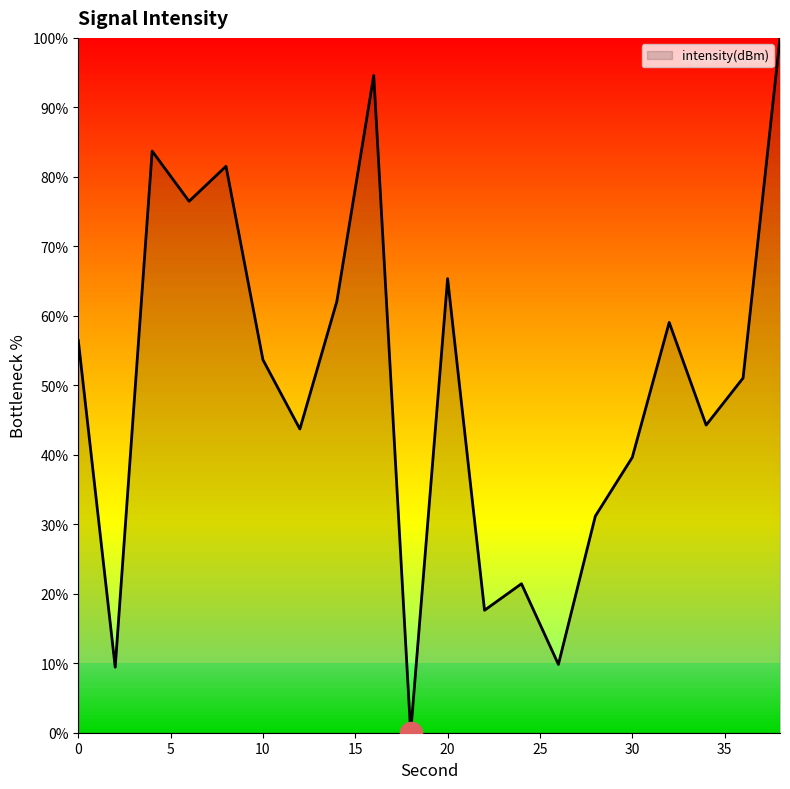

What is the maximum value shown in the chart?

100.0